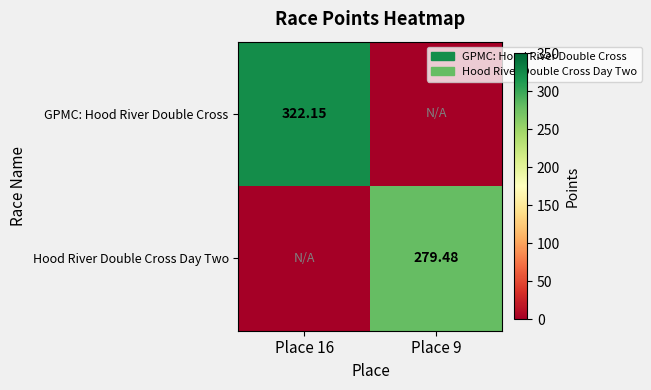

What is the sum of the Hood River Double Cross Day Two values at Place 9 and Place 16?

279.5